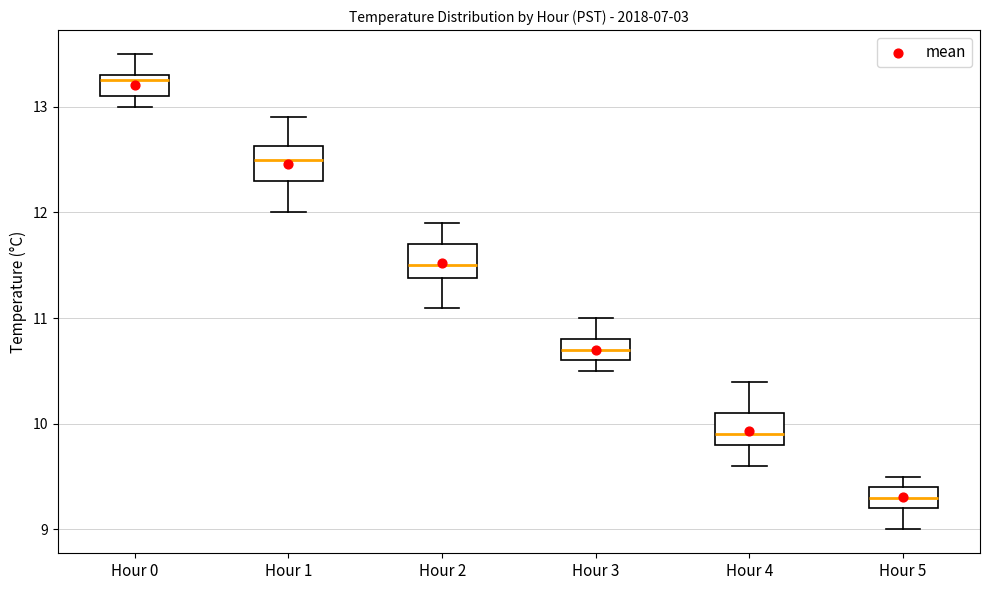

Reading left to right, read every box against the y-axis: the position of its median line, the range the box covers, and the ends of its whiskers. The values are not printed on the chart, so give them approximately, as read against the axis.

Hour 0: median 13.3 (just below the box's upper edge), box 13.1 to 13.3, whiskers 13.0 to 13.5
Hour 1: median 12.5, box 12.3 to 12.6, whiskers 12.0 to 12.9
Hour 2: median 11.5, box 11.4 to 11.7, whiskers 11.1 to 11.9
Hour 3: median 10.7, box 10.6 to 10.8, whiskers 10.5 to 11.0
Hour 4: median 9.9, box 9.8 to 10.1, whiskers 9.6 to 10.4
Hour 5: median 9.3, box 9.2 to 9.4, whiskers 9.0 to 9.5